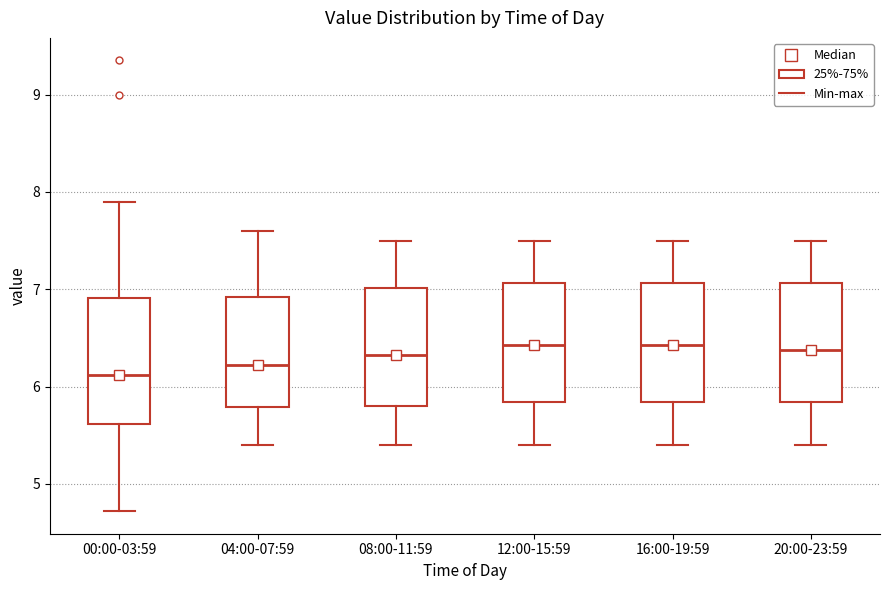

Reading left to right, transcribe this box plot: for each box, give where its median line is, the range the box spans, and where its two whiskers end, as read against the y-axis. The values are not printed on the chart, so give them approximately, as read against the axis.

00:00-03:59: median 6.1, box 5.6 to 6.9, whiskers 4.7 to 7.9
04:00-07:59: median 6.2, box 5.8 to 6.9, whiskers 5.4 to 7.6
08:00-11:59: median 6.3, box 5.8 to 7.0, whiskers 5.4 to 7.5
12:00-15:59: median 6.4, box 5.8 to 7.1, whiskers 5.4 to 7.5
16:00-19:59: median 6.4, box 5.8 to 7.1, whiskers 5.4 to 7.5
20:00-23:59: median 6.4, box 5.8 to 7.1, whiskers 5.4 to 7.5